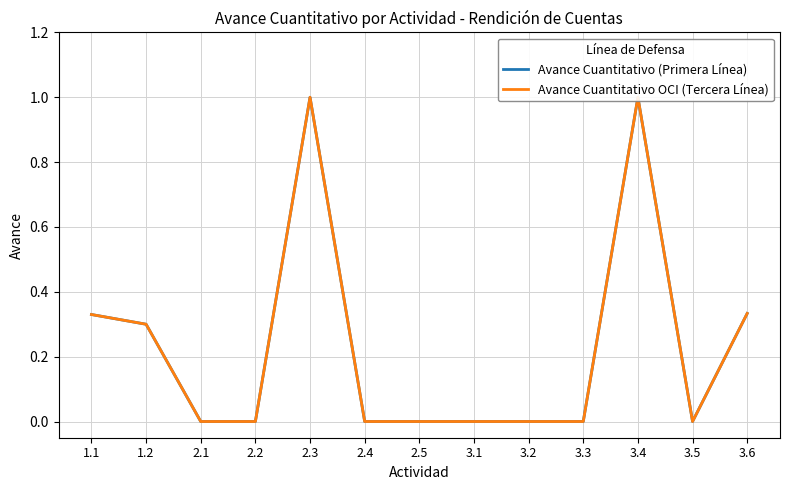

Reading left to right, list all the values displayed in this chart.

Avance Cuantitativo (Primera Línea): 0.3	0.3	0.0	0.0	1.0	0.0	0.0	0.0	0.0	0.0	1.0	0.0	0.3
Avance Cuantitativo OCI (Tercera Línea): 0.3	0.3	0.0	0.0	1.0	0.0	0.0	0.0	0.0	0.0	1.0	0.0	0.3